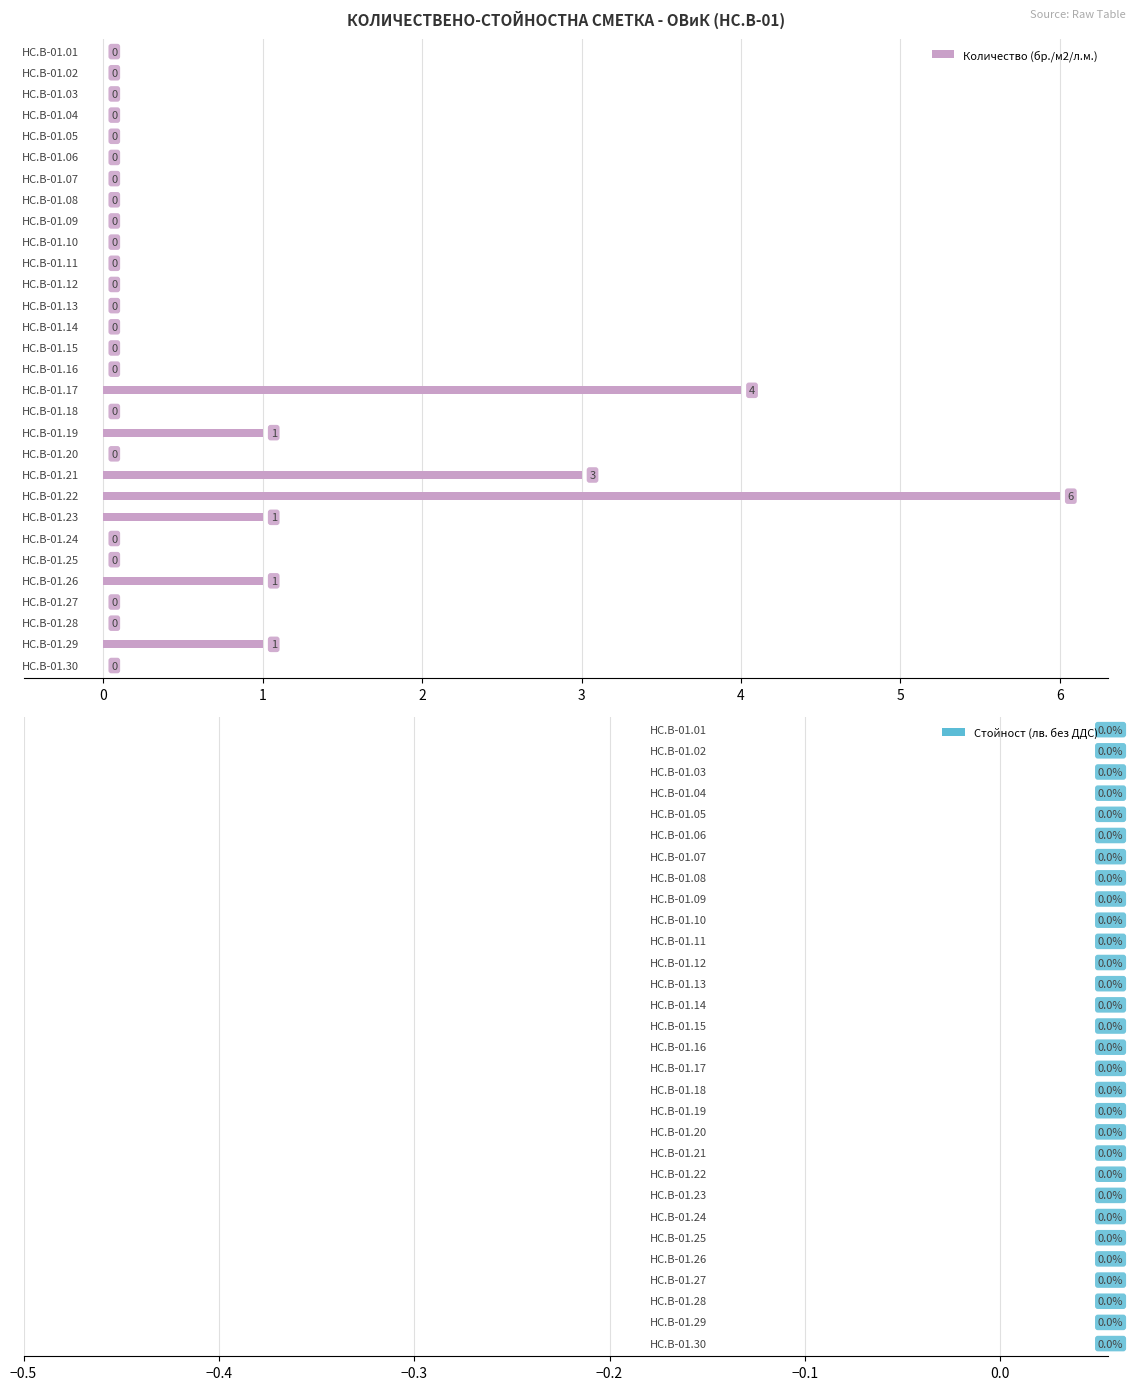

How many values are between 0 and 1?

27